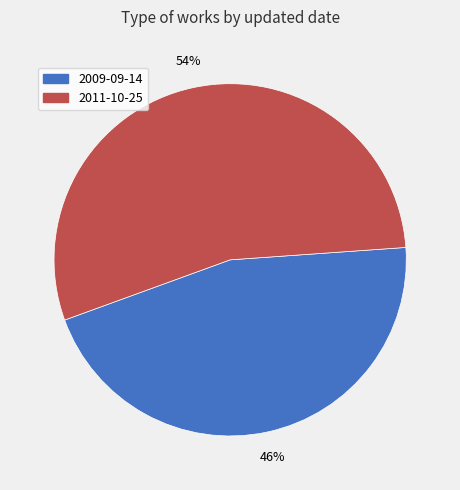

Between 2009-09-14 and 2011-10-25, which is larger?

2011-10-25